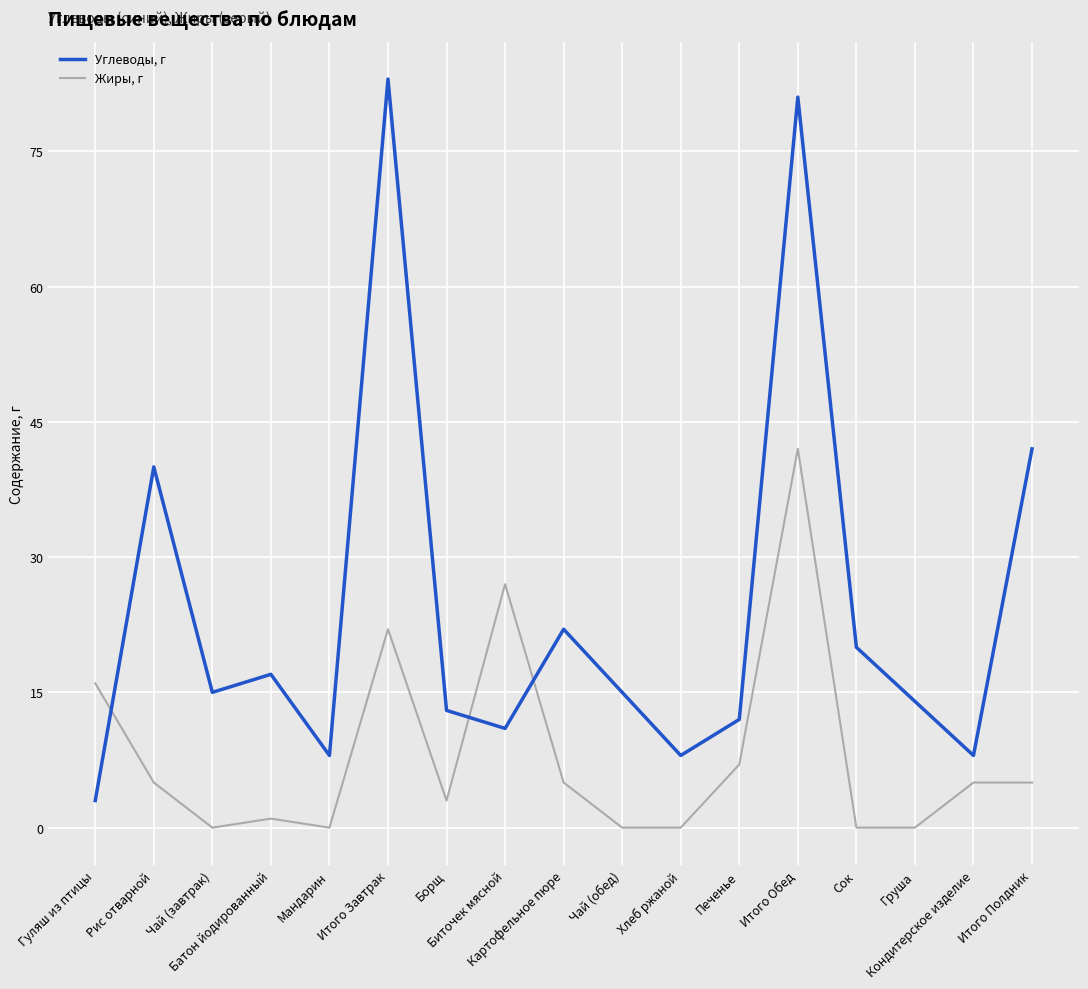

How many interior local peaks does the Углеводы, г series have?

5